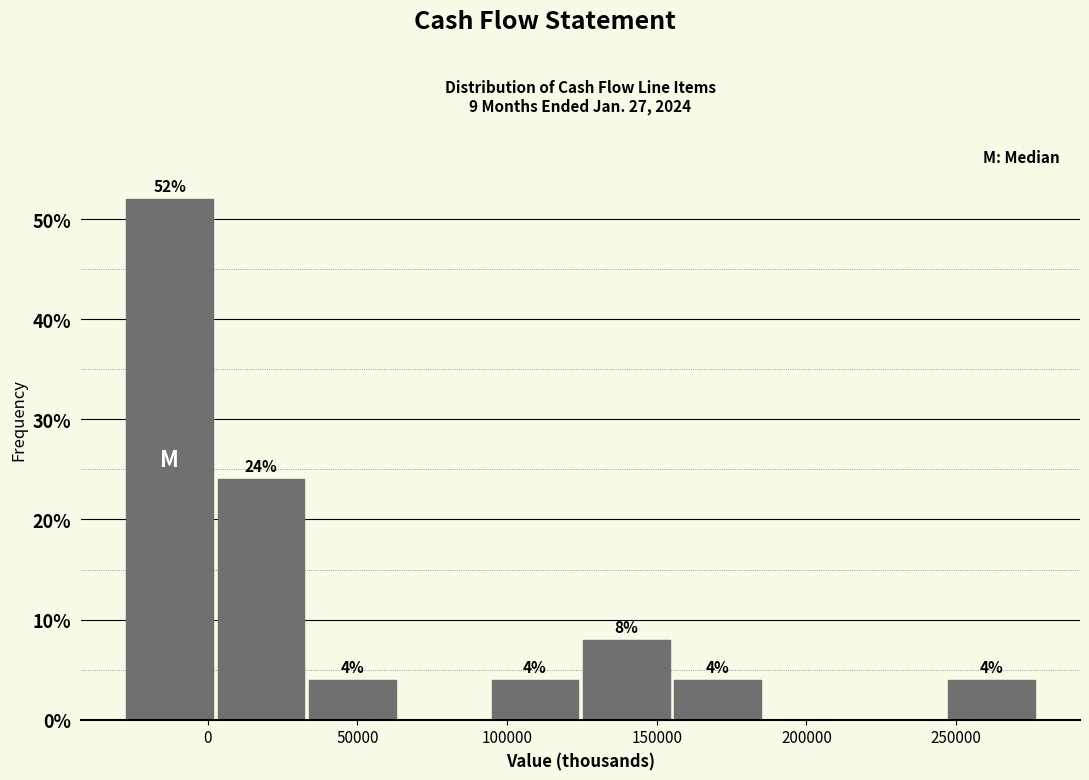

Over which range of the x-axis is the bar tallest?

-30000 to 5000